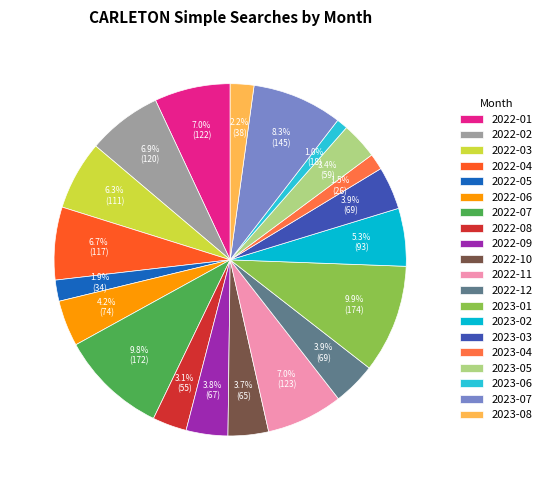

How many segments does this pie chart have?

20